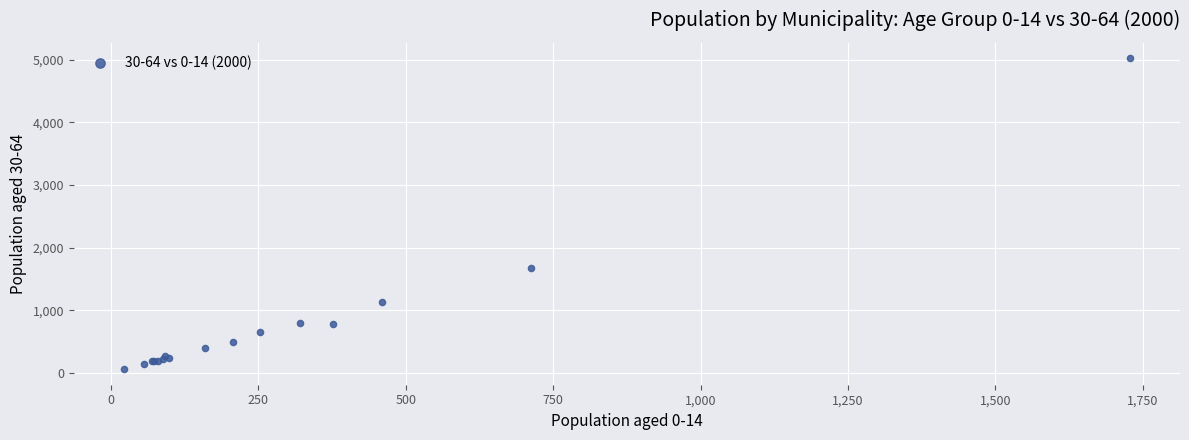

What Y value in the scatter plot is closest to 2539?

1676